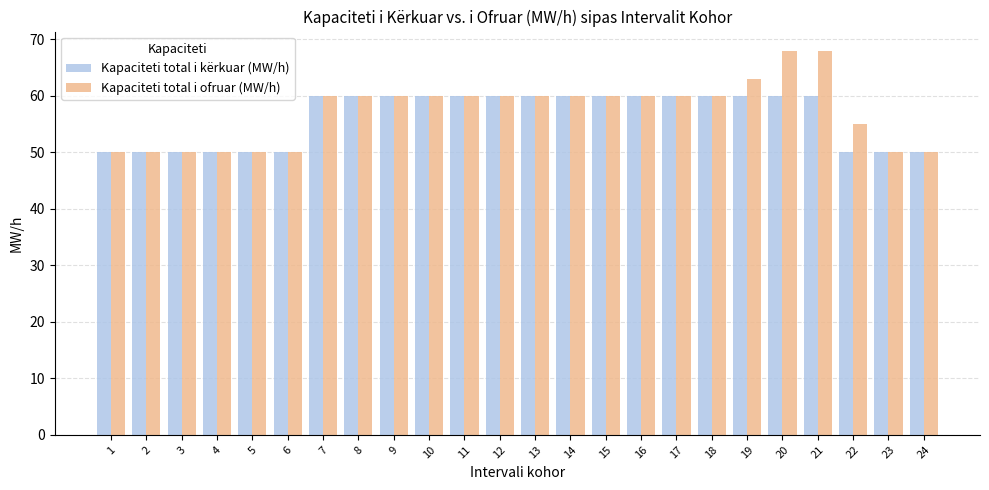

What is the value of the Kapaciteti total i kërkuar (MW/h) bar at the 18th from the left?

60